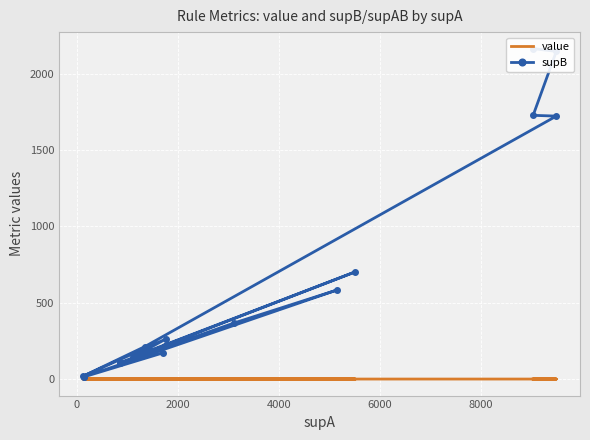

What is the difference between the second highest and minimum values in the value series?

0.1